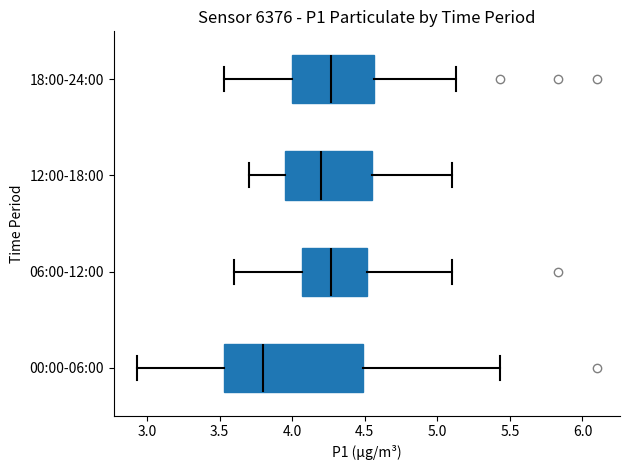

Comparing the boxes themselves (not the whiskers), which one is the widest?

00:00-06:00